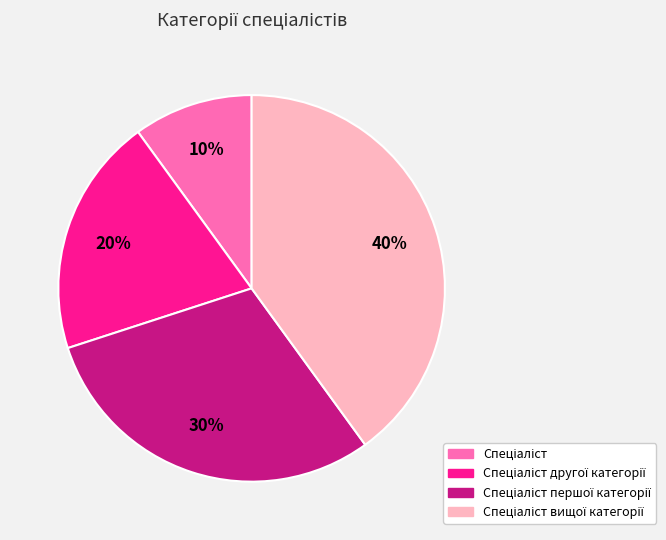

To the nearest percent, what is the average slice percentage?

25%